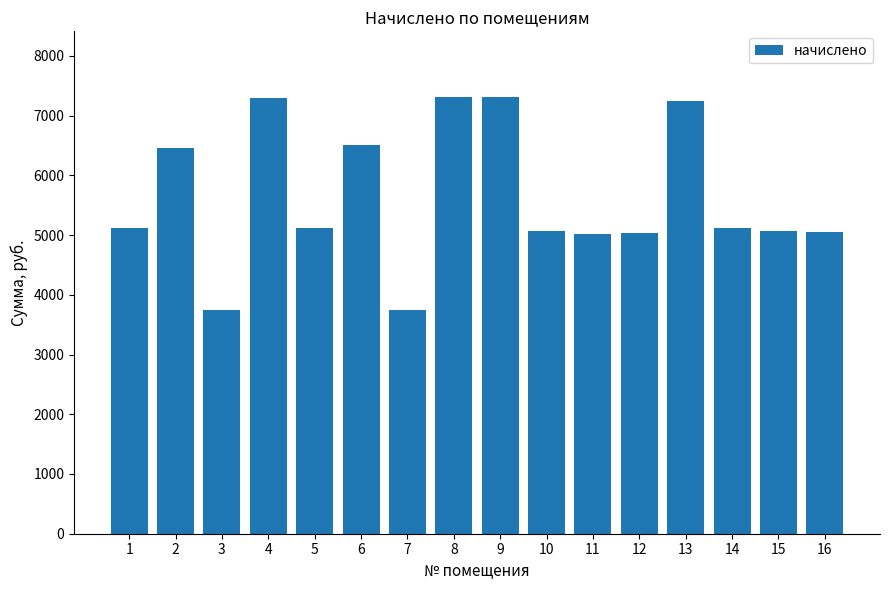

Does the chart contain stacked bars?

No